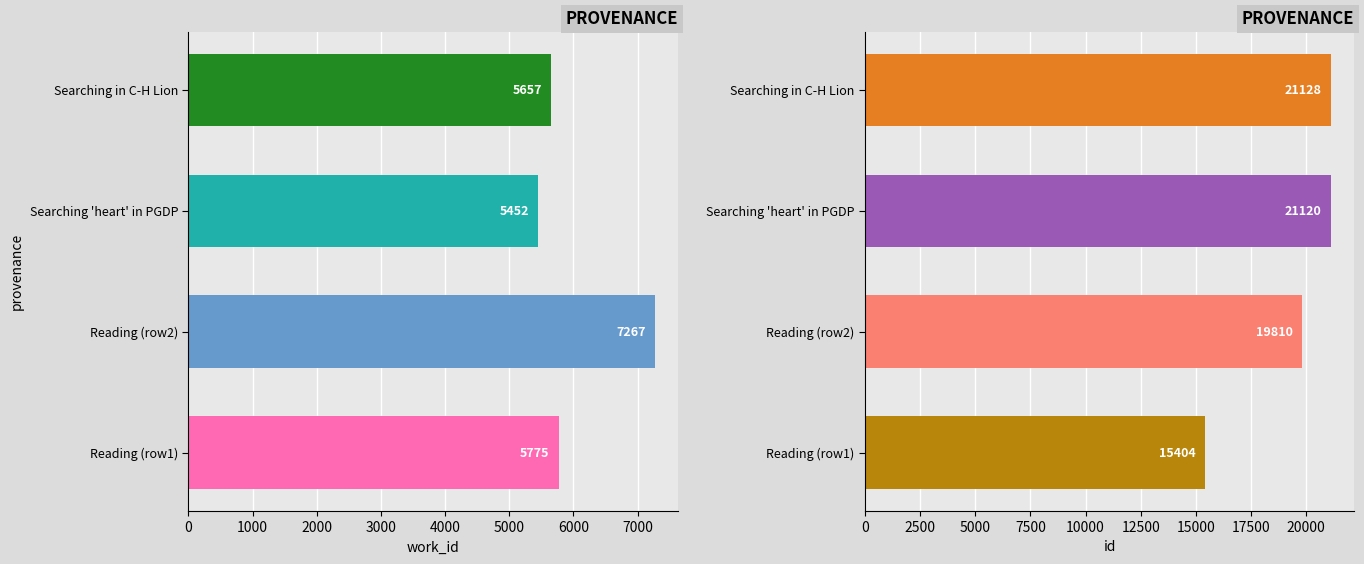

Reading right to left, what are all the values shown in this chart?

work_id: 5657	5452	7267	5775
id: 21128	21120	19810	15404